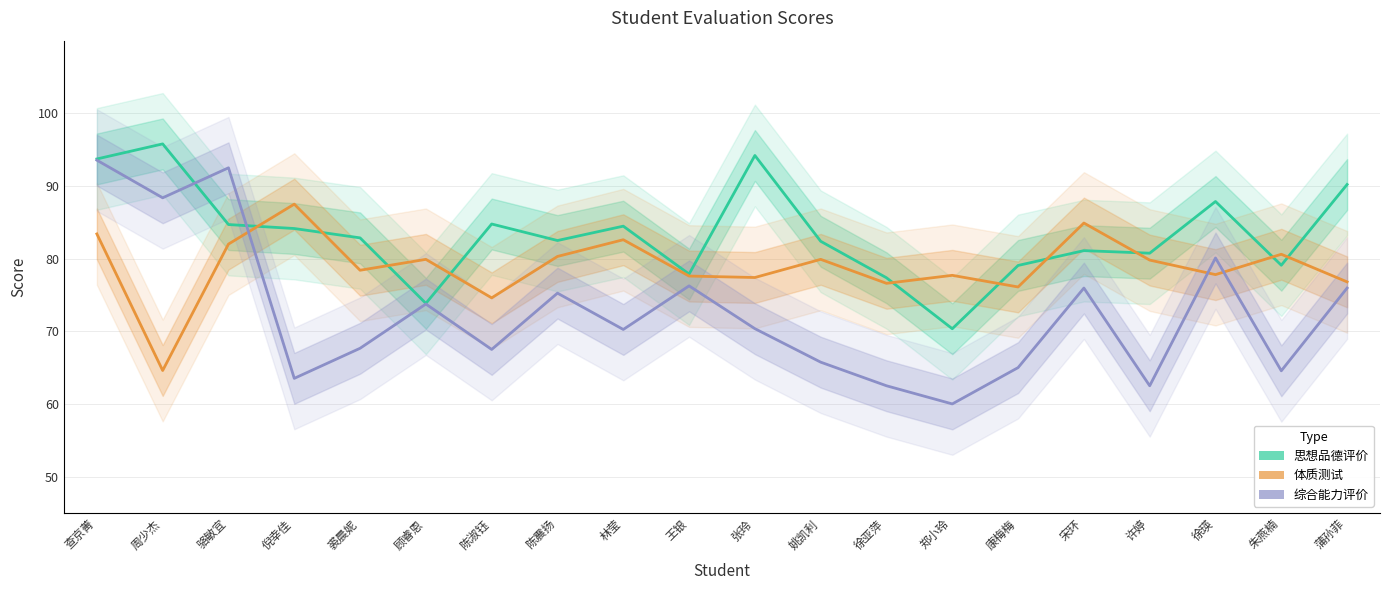

What is the value of the 体质测试 point at the 2nd from the left?

64.6